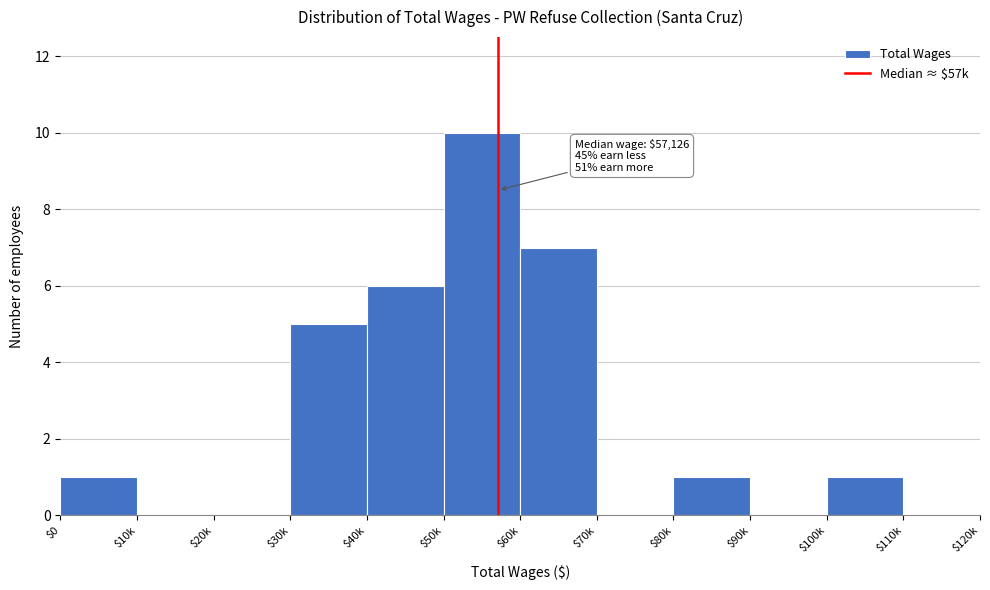

Is it true that the value at $30k is 5?

True